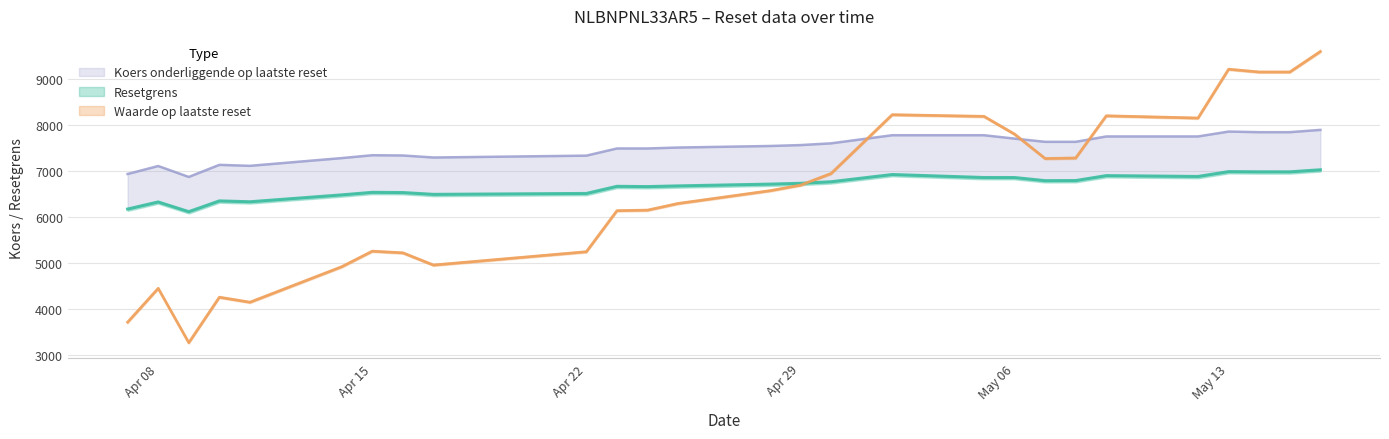

How many data points in Waarde op laatste reset are less than 6563?

13